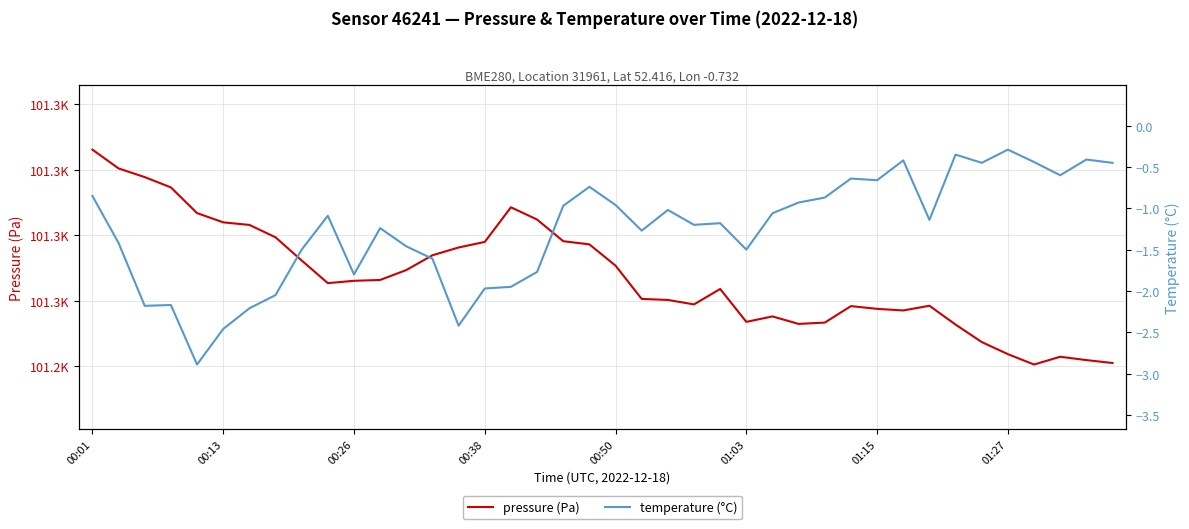

List the series in order of their overall mean, highest first.

pressure (Pa), temperature (°C)